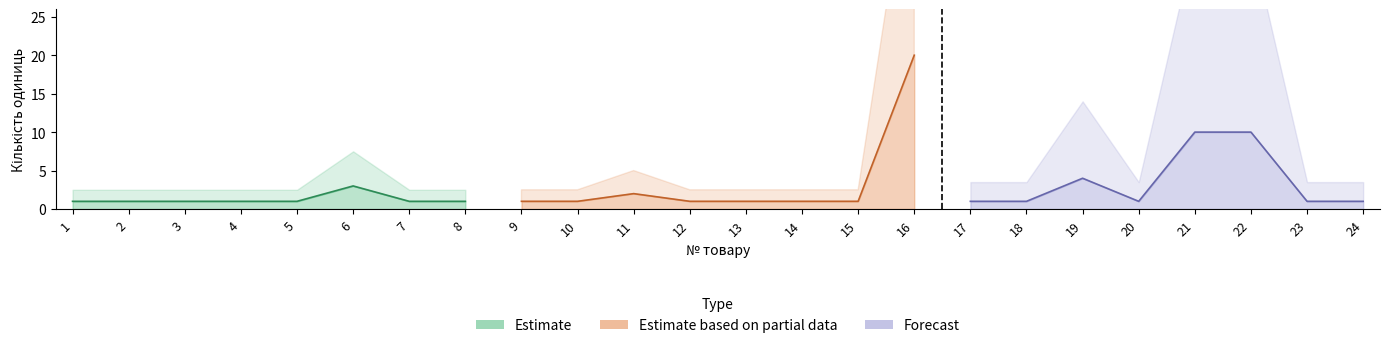

True or false: Forecast and Estimate intersect in this chart.

False